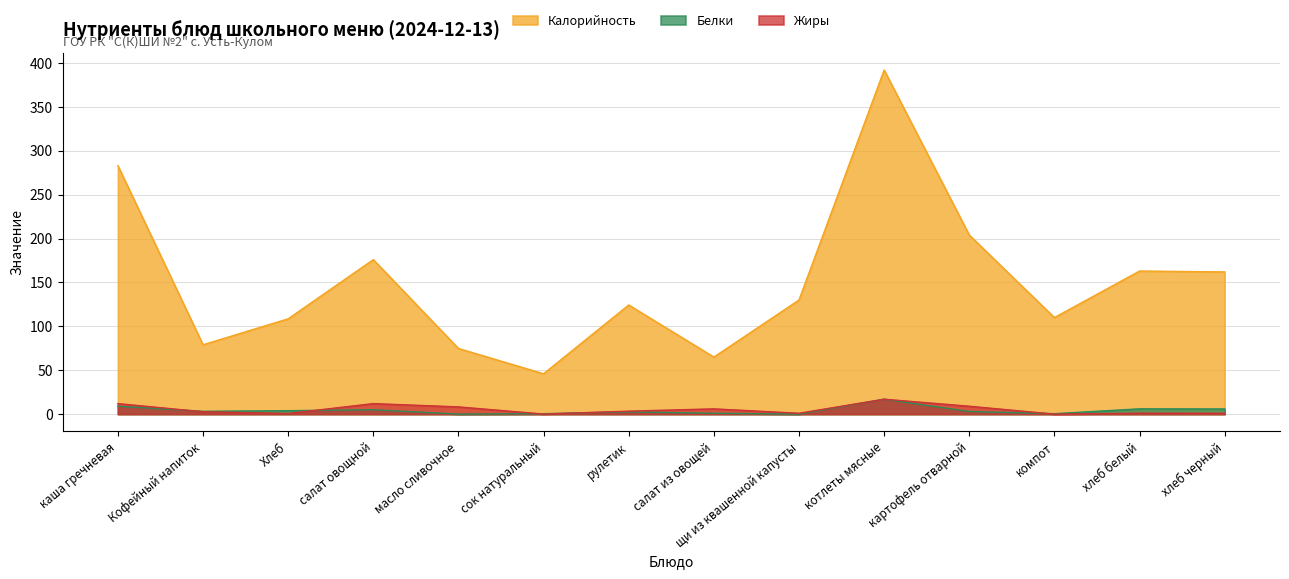

True or false: Белки and Калорийность intersect in this chart.

False